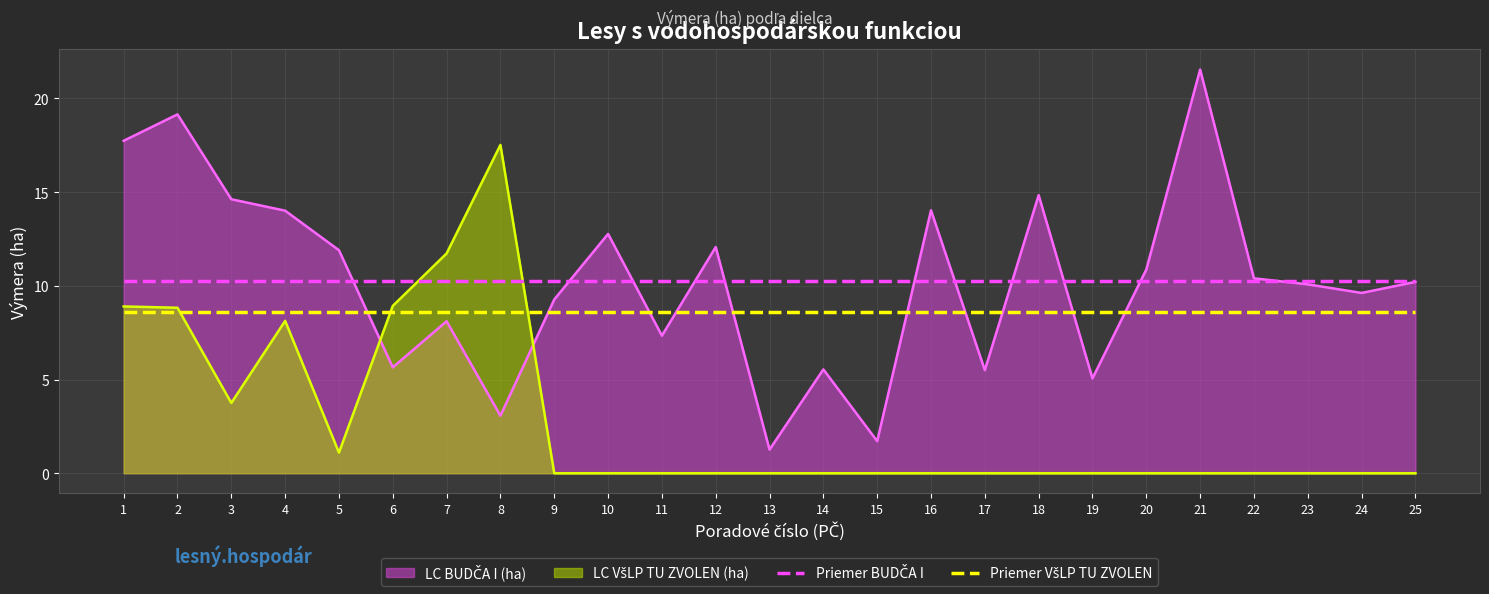

The Priemer VšLP TU ZVOLEN series shows 8.6 at 4. True or false?

True